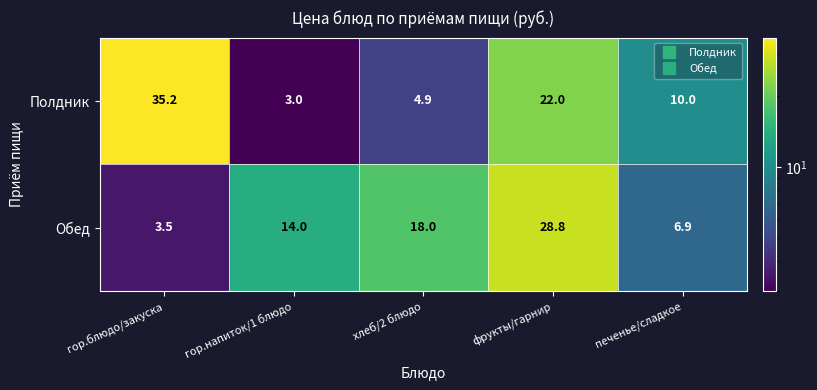

At how many categories does at least one series exceed 12?

4